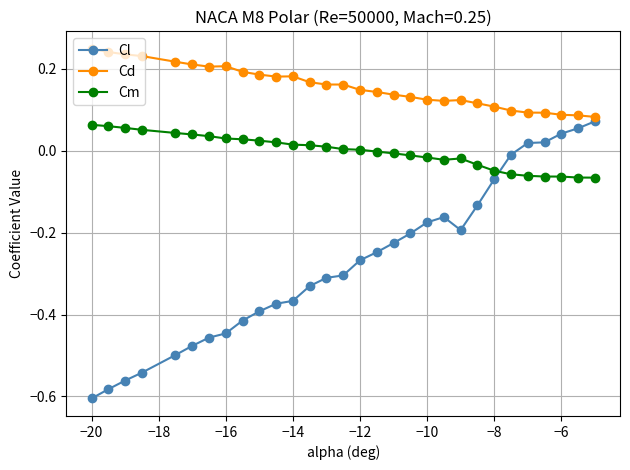

Which series has the largest total across all categories?

Cd